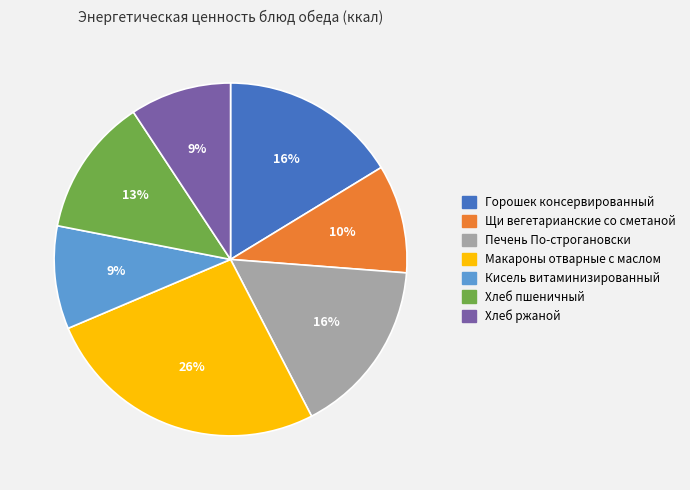

Does any single category account for the majority?

No